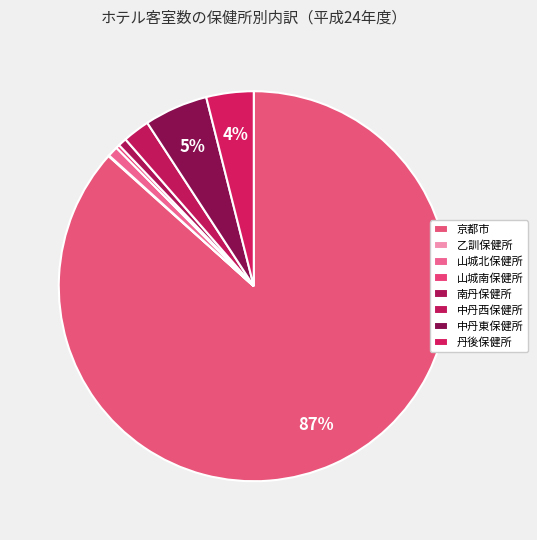

To the nearest percent, what is the combined percentage of 中丹東保健所 and 中丹西保健所?

8%